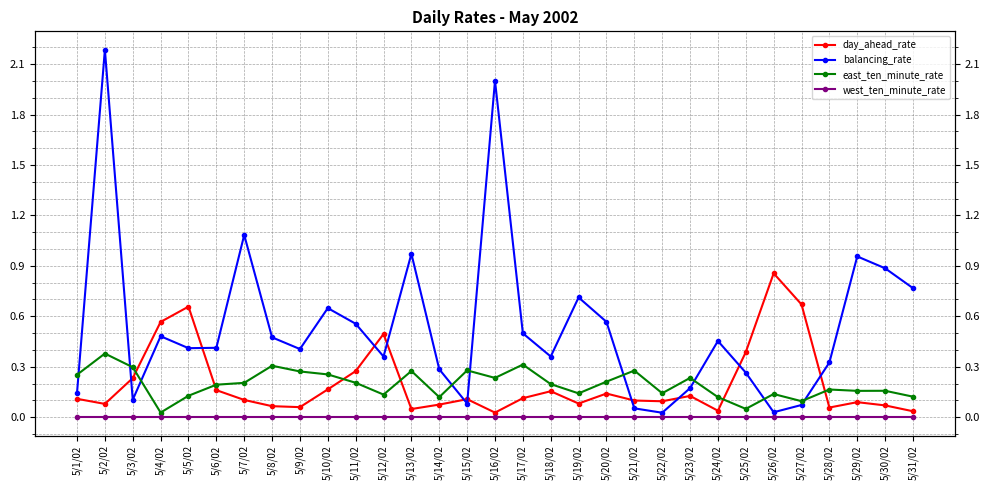

What is the label of the 23rd point from the right?

5/9/02